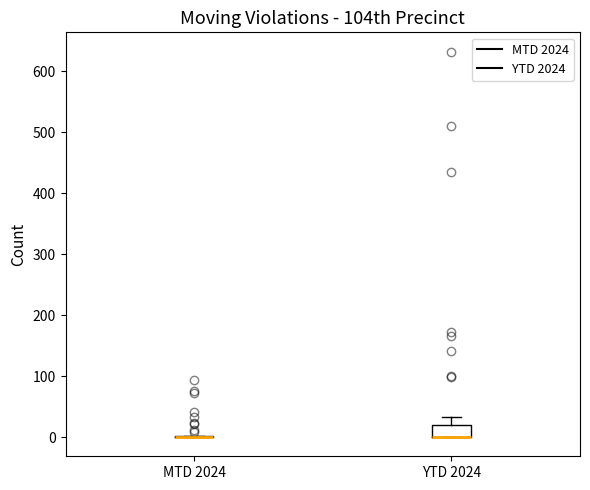

Reading left to right, transcribe this box plot: for each box, give where its median line is, the range the box spans, and where its two whiskers end, as read against the y-axis. The values are not printed on the chart, so give them approximately, as read against the axis.

MTD 2024: box collapsed to a line at 0, whiskers 0 to 0
YTD 2024: median 0 (drawn on the box's lower edge), box 0 to 20, whiskers 0 to 30